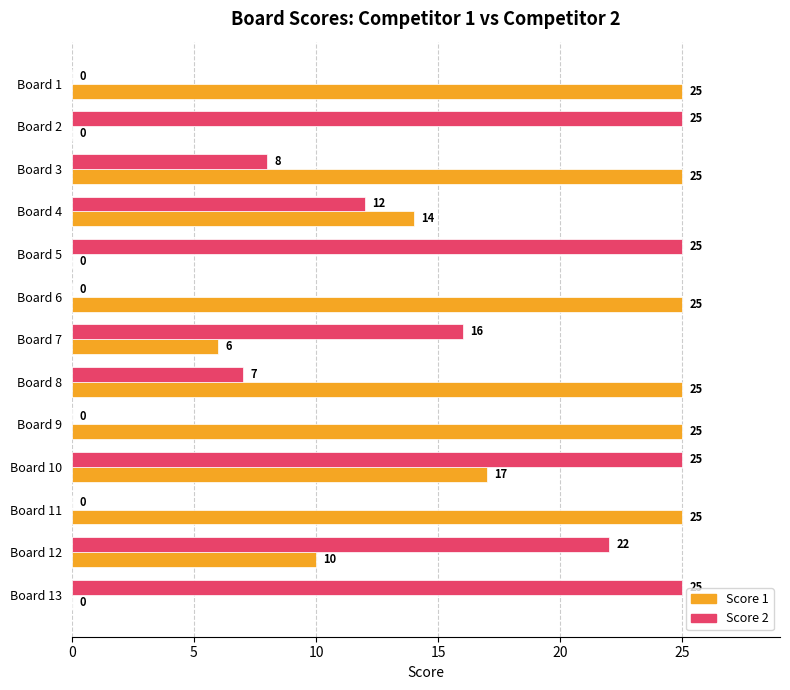

Between Board 6 and Board 12, which series saw the biggest shift?

Score 2